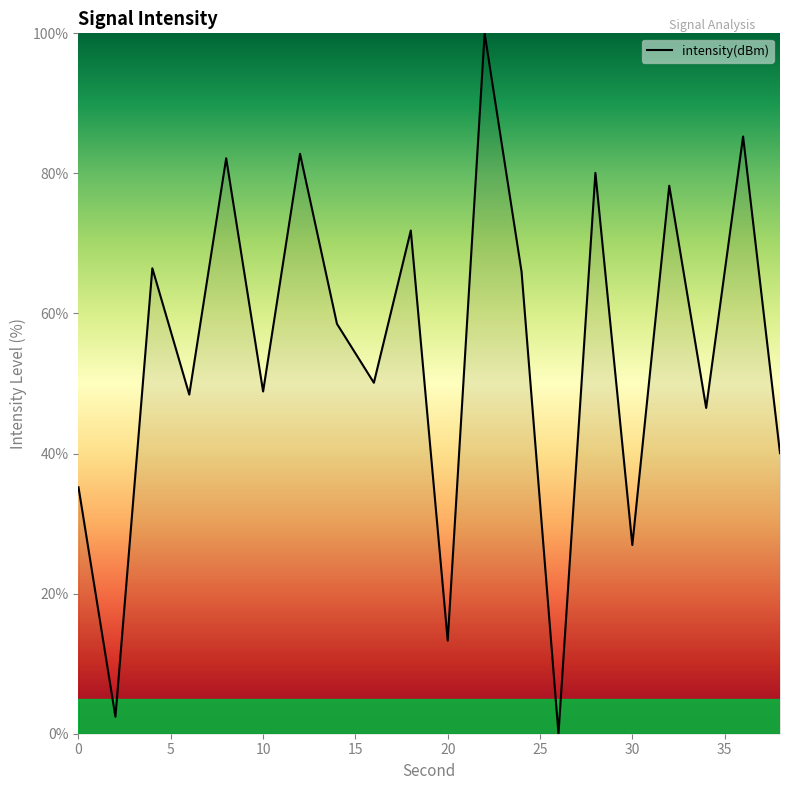

What is the greatest value displayed?

100.0